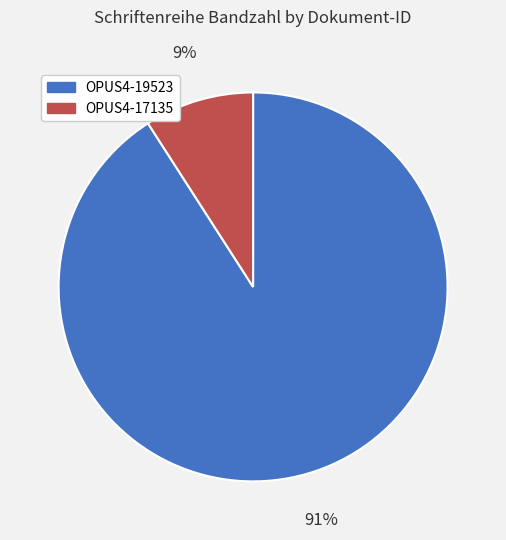

To the nearest percent, what portion does OPUS4-19523 represent?

91%